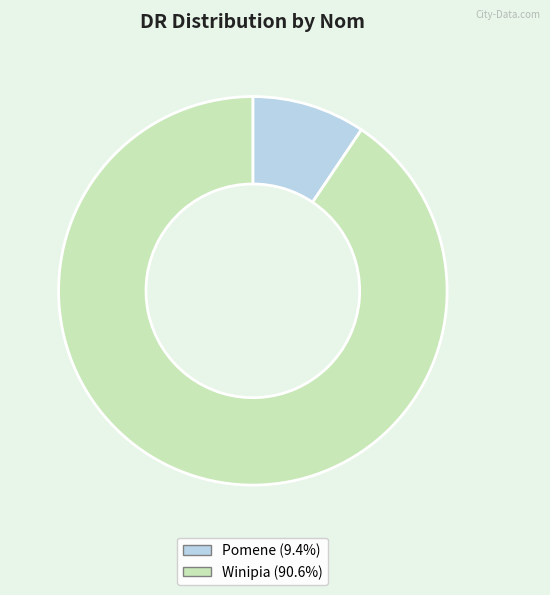

Between Pomene and Winipia, which is larger?

Winipia